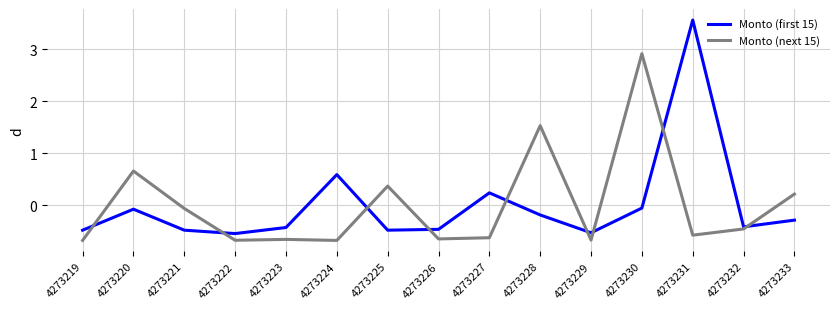

Rank the series by their maximum value, from highest to lowest.

Monto (first 15), Monto (next 15)